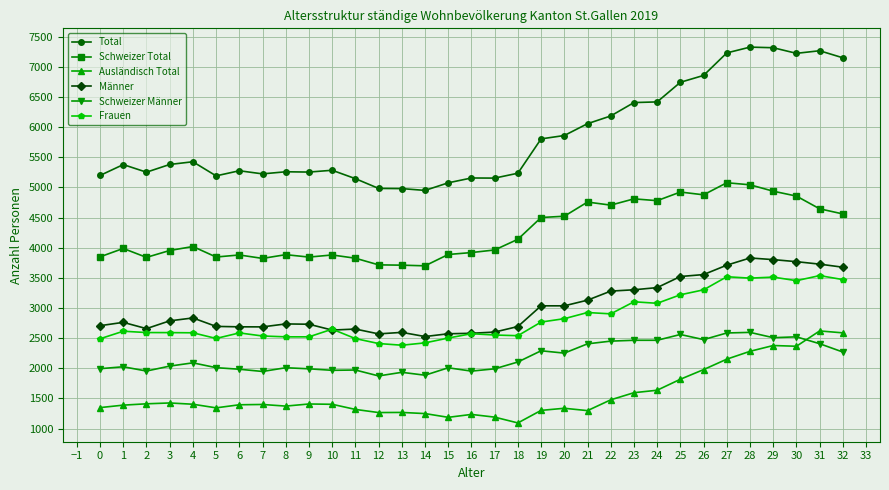

What is the value of the Total point at the 22nd from the left?

6055